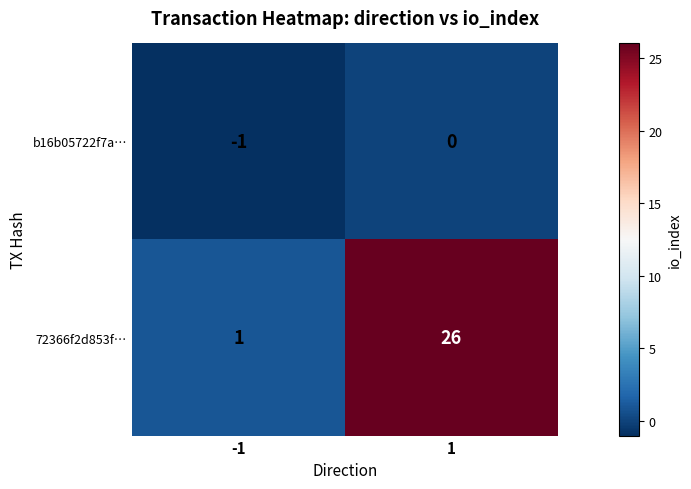

At how many categories does at least one series exceed 6?

1